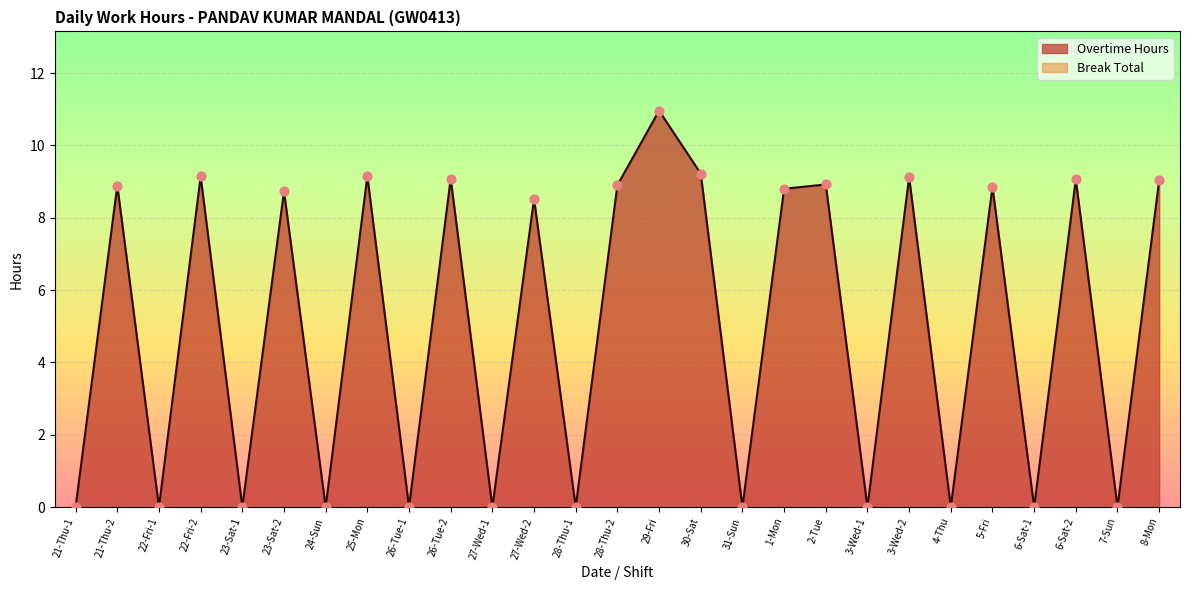

Between 25-Mon and 2-Tue, which is larger?

25-Mon